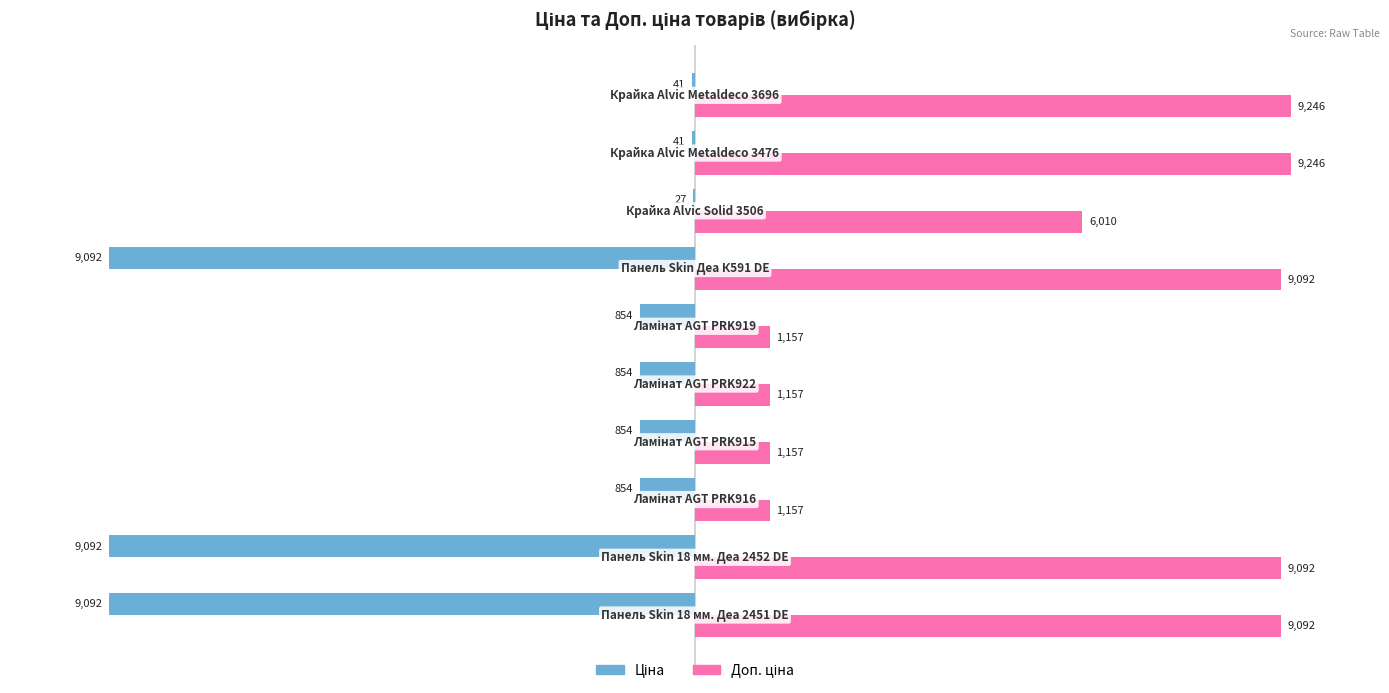

How many series are shown in this chart?

2